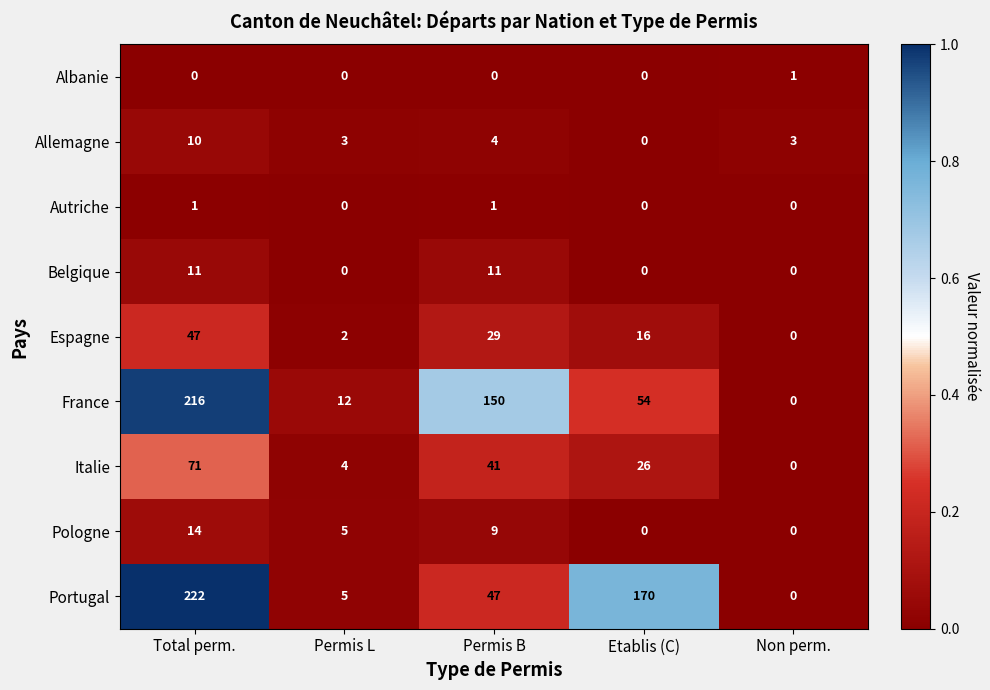

What is the total value across all series at Total perm.?

592